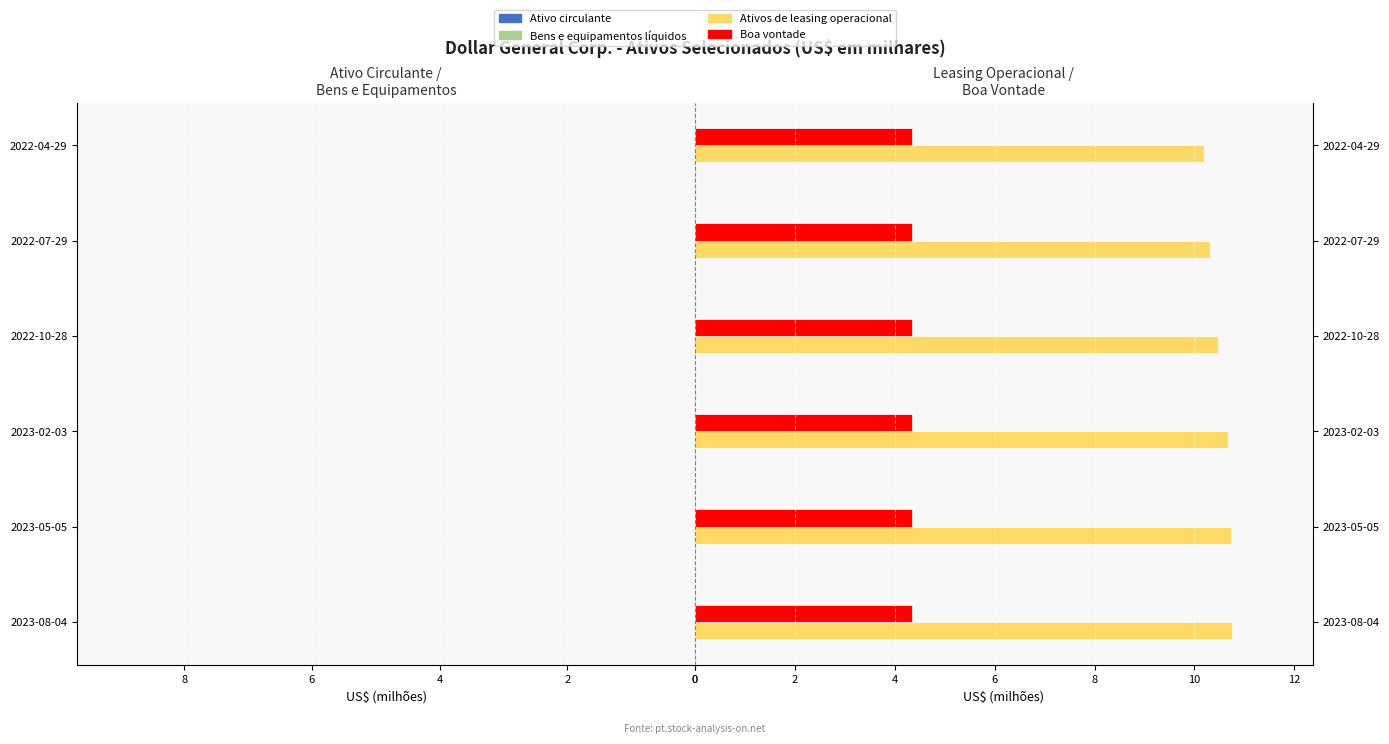

Count the Ativos de leasing operacional values in the range 10 to 11.

6